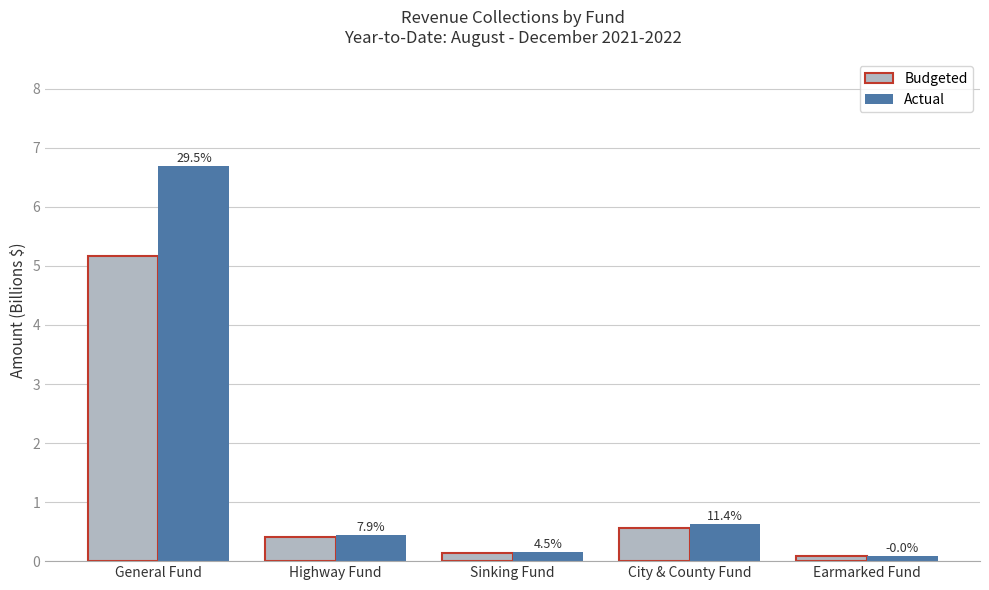

How many bars are there in total?

10